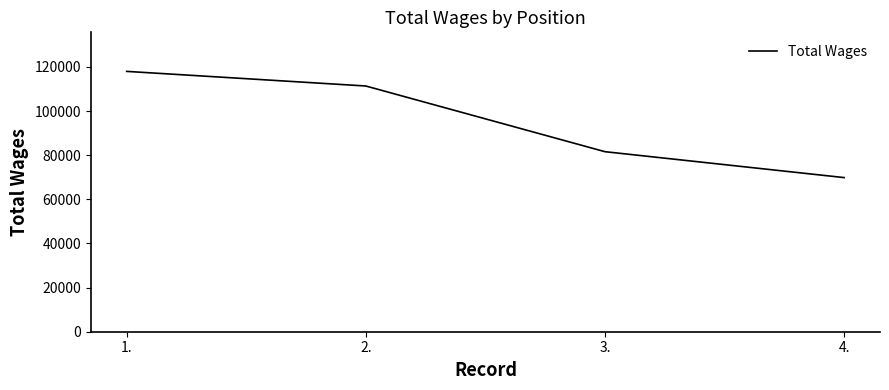

What is the difference between the maximum and second lowest values?

36387